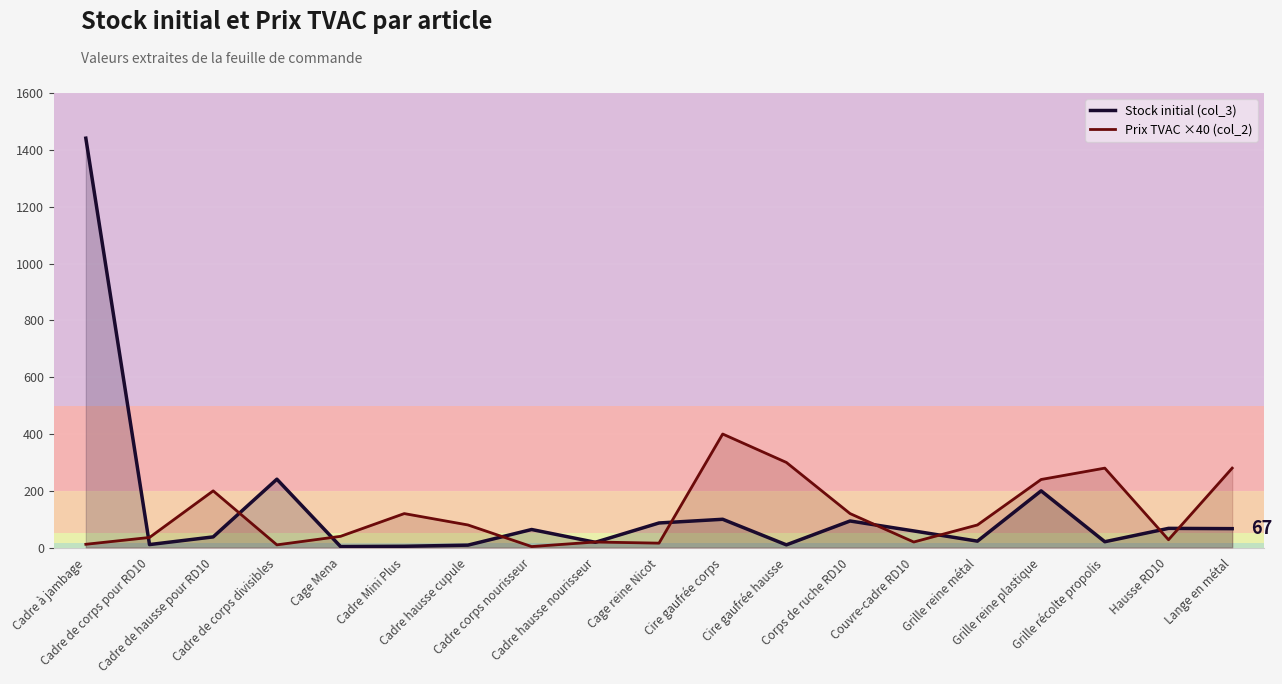

Between Cadre à jambage and Cadre de hausse pour RD10, which series saw the biggest shift?

Stock initial (col_3)